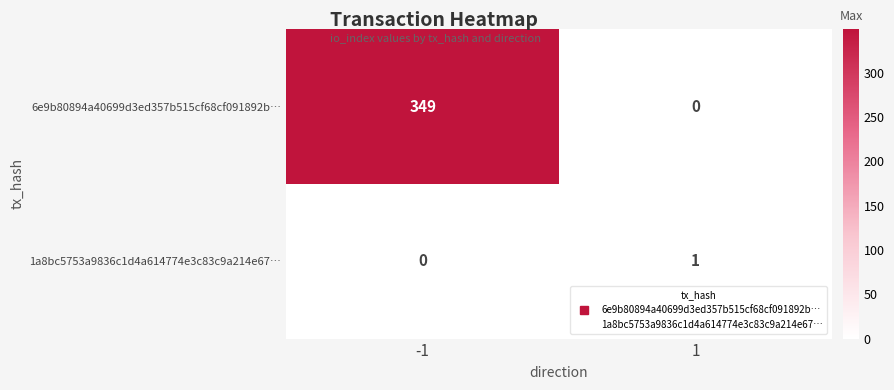

What is the total value across all series at -1?

349